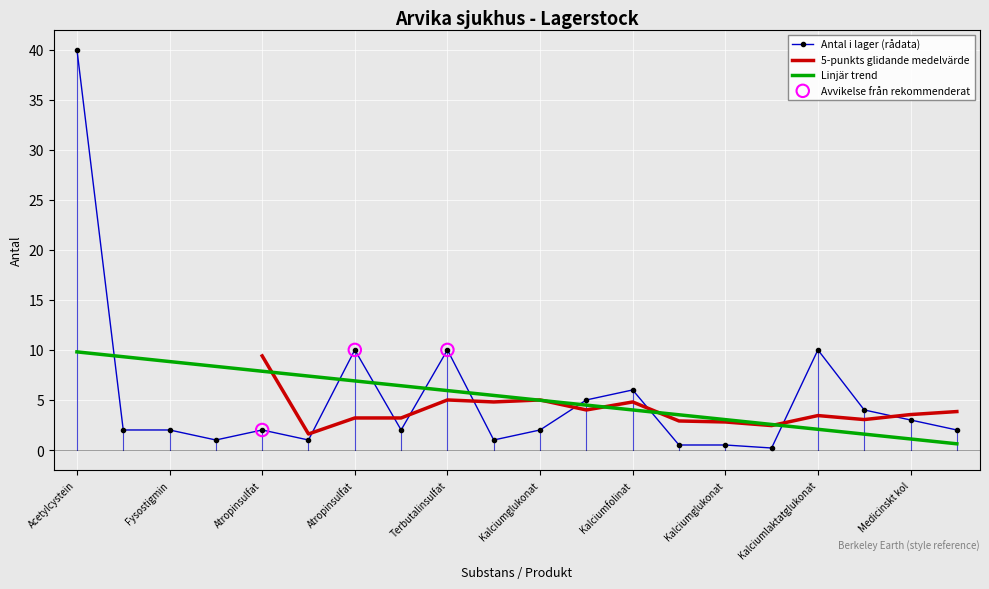

Which has a higher value, Atropinsulfat or Fysostigmin?

Atropinsulfat